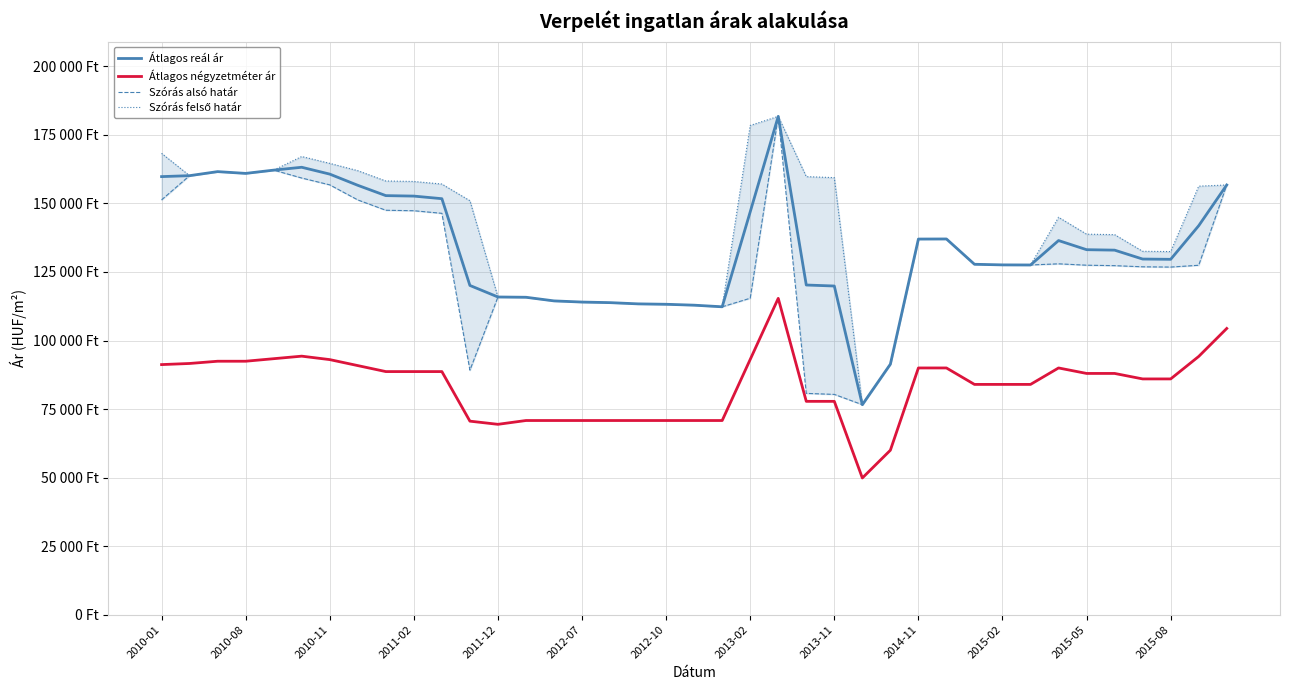

True or false: Szórás alsó határ has a value of 99097 at 2011-12.

False